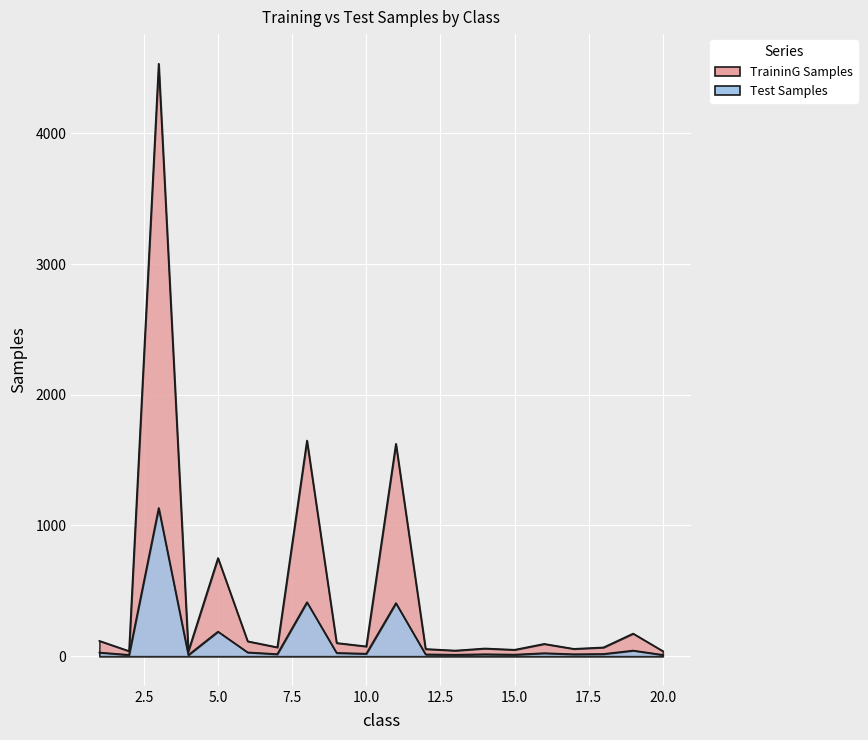

Is it true that TraininG Samples equals 68 at 7?

True